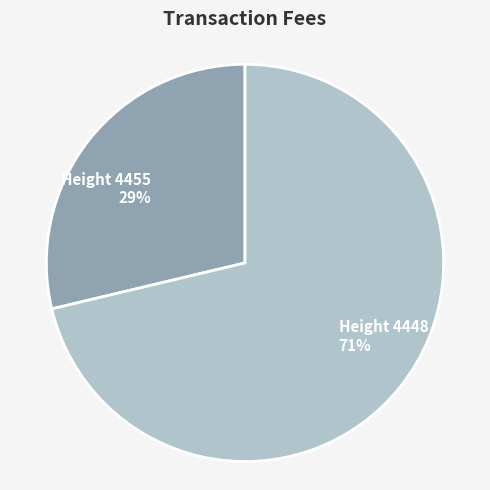

Approximately how many times larger is the value at Height 4455 compared to Height 4448?

0.4